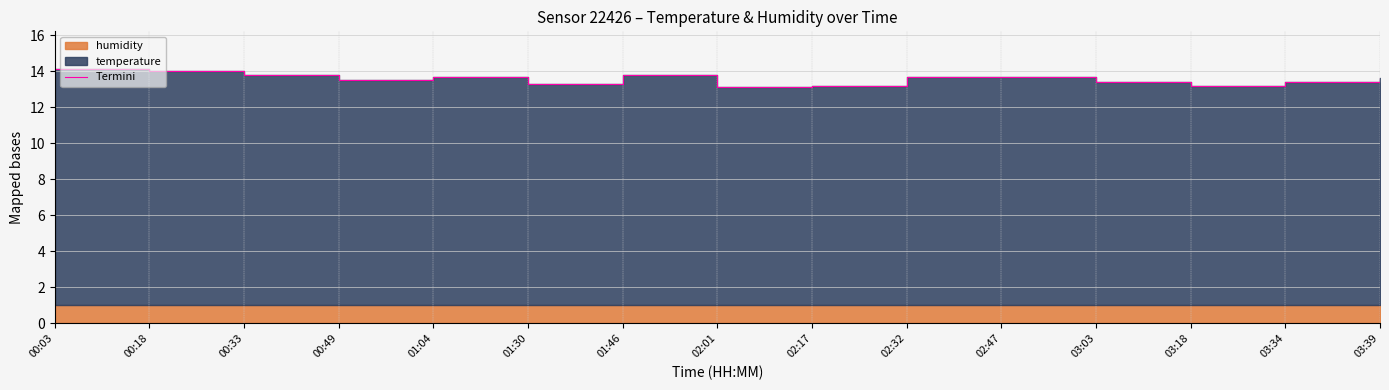

Reading left to right, transcribe all the data shown in this chart.

14.1	14.0	13.8	13.5	13.7	13.3	13.8	13.1	13.2	13.7	13.7	13.4	13.2	13.4	13.6